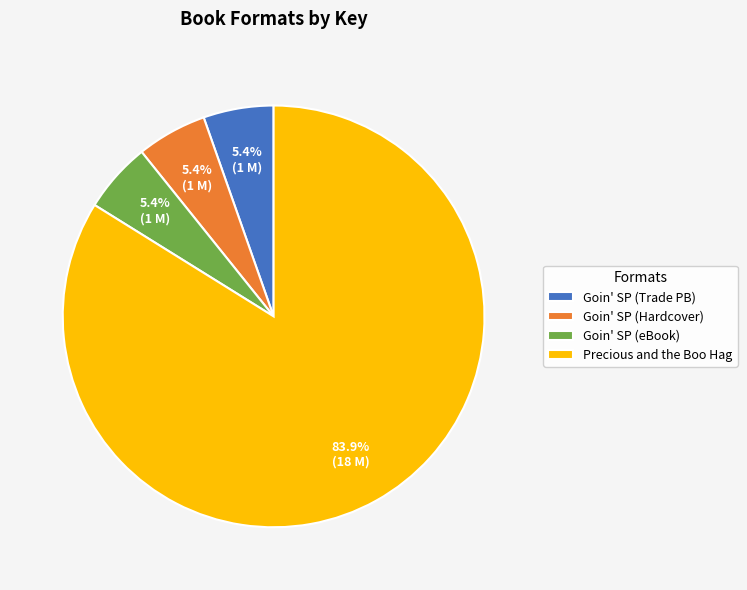

Which category has the biggest portion of the pie?

Precious and the Boo Hag